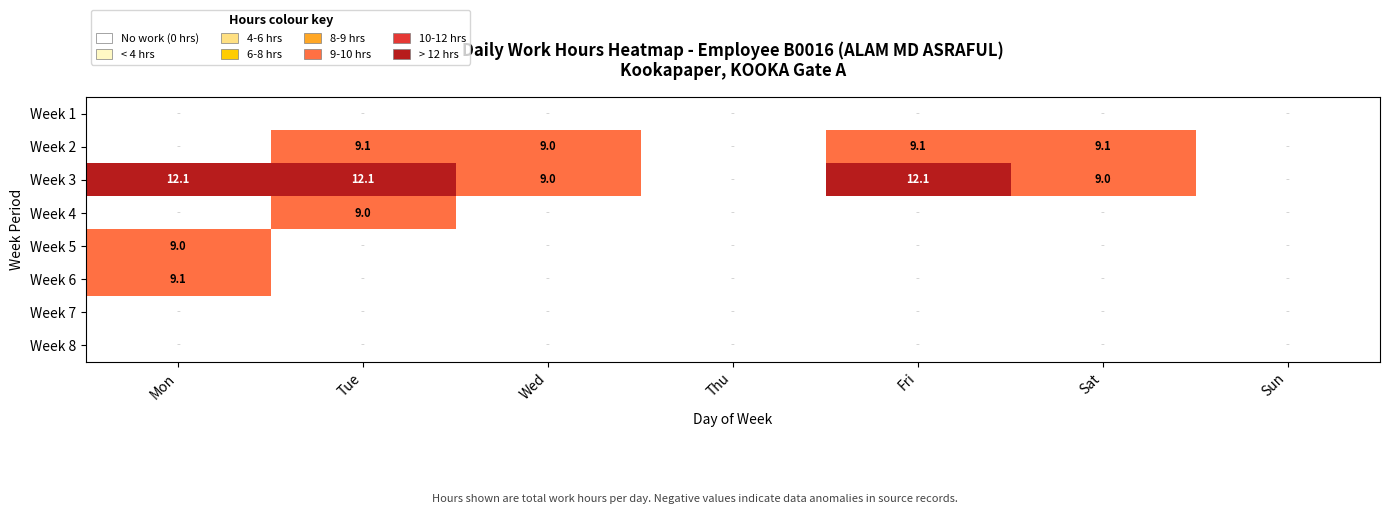

The value of Week 3 at Mon is 21.0. True or false?

False